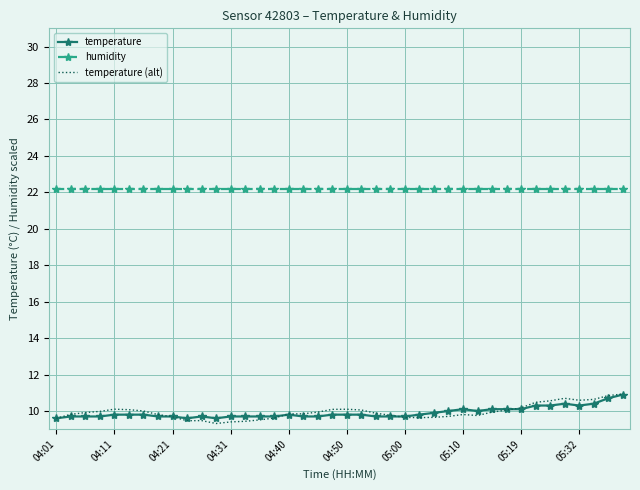

True or false: temperature (alt) and humidity cross at least once.

False